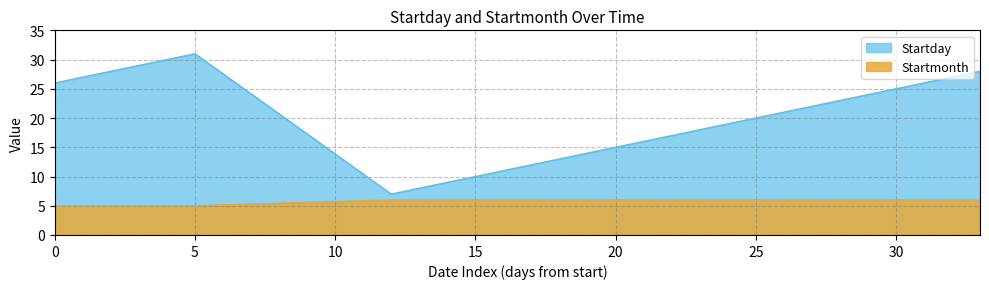

What is the difference between the second highest and minimum values in the Startday series?

22